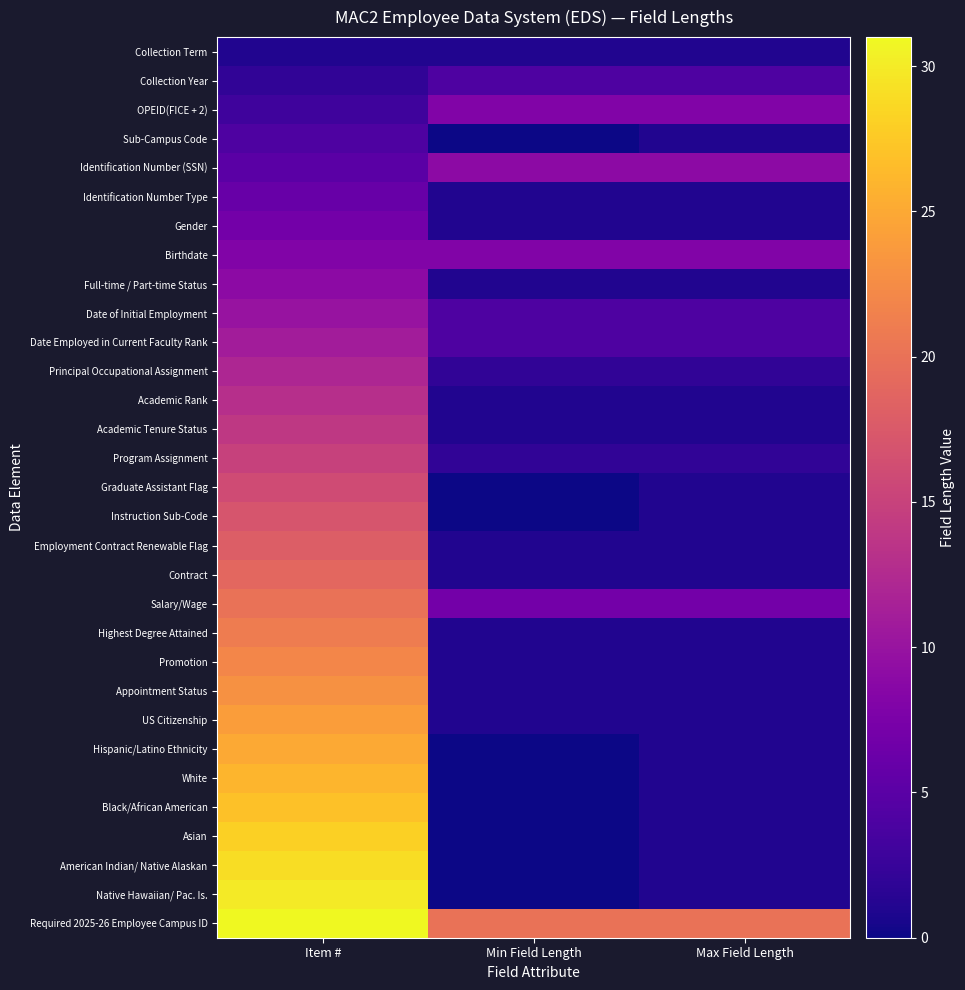

At Min Field Length, list the series in order from largest to smallest.

Required 2025-26 Employee Campus ID, Identification Number (SSN), OPEID(FICE + 2), Birthdate, Salary/Wage, Collection Year, Date of Initial Employment, Date Employed in Current Faculty Rank, Principal Occupational Assignment, Program Assignment, Collection Term, Identification Number Type, Gender, Full-time / Part-time Status, Academic Rank, Academic Tenure Status, Employment Contract Renewable Flag, Contract, Highest Degree Attained, Promotion, Appointment Status, US Citizenship, Sub-Campus Code, Graduate Assistant Flag, Instruction Sub-Code, Hispanic/Latino Ethnicity, White, Black/African American, Asian, American Indian/ Native Alaskan, Native Hawaiian/ Pac. Is.